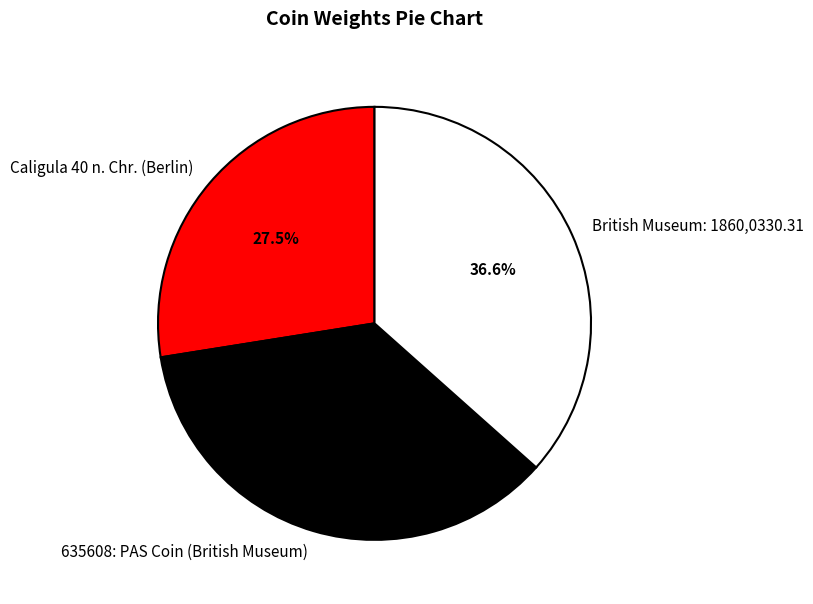

Does British Museum: 1860,0330.31 represent more than half of the total?

No